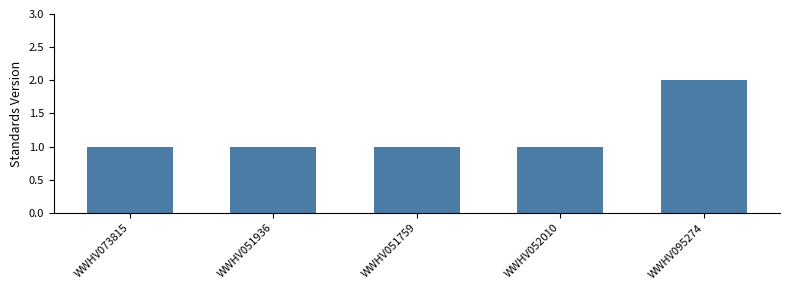

What position from the left is WWHV051759?

3